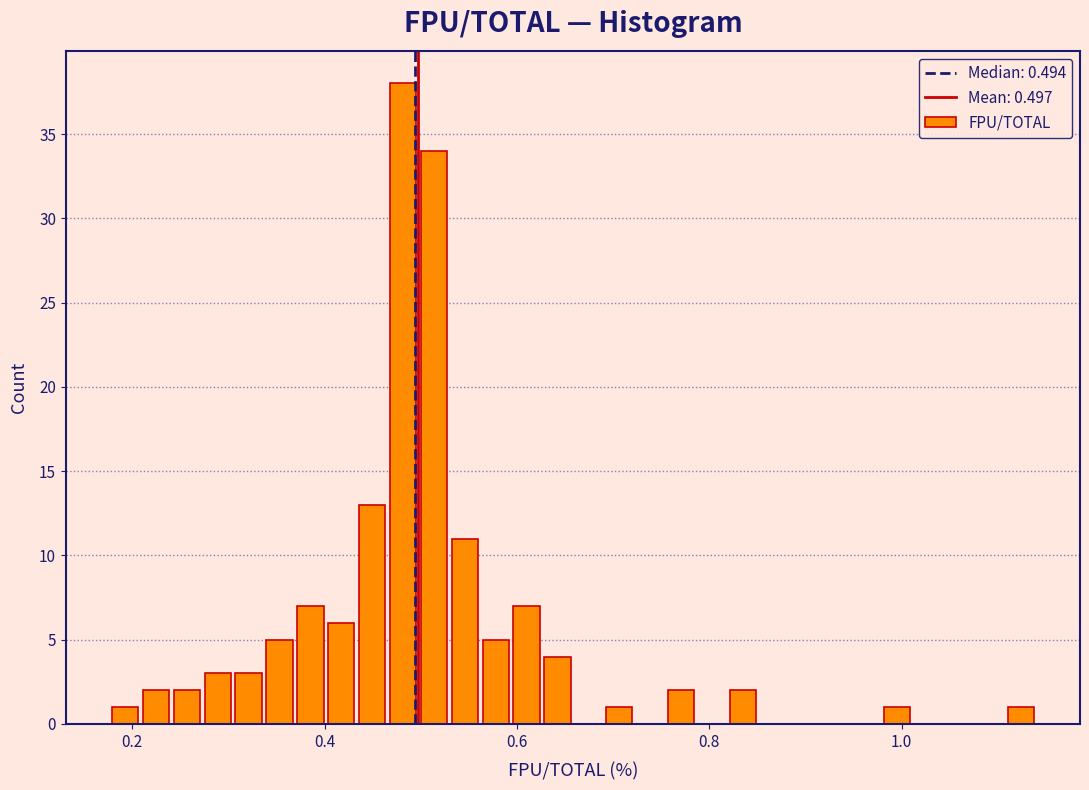

Read against the x-axis, roughly where is the centre of the tallest bar?

0.48